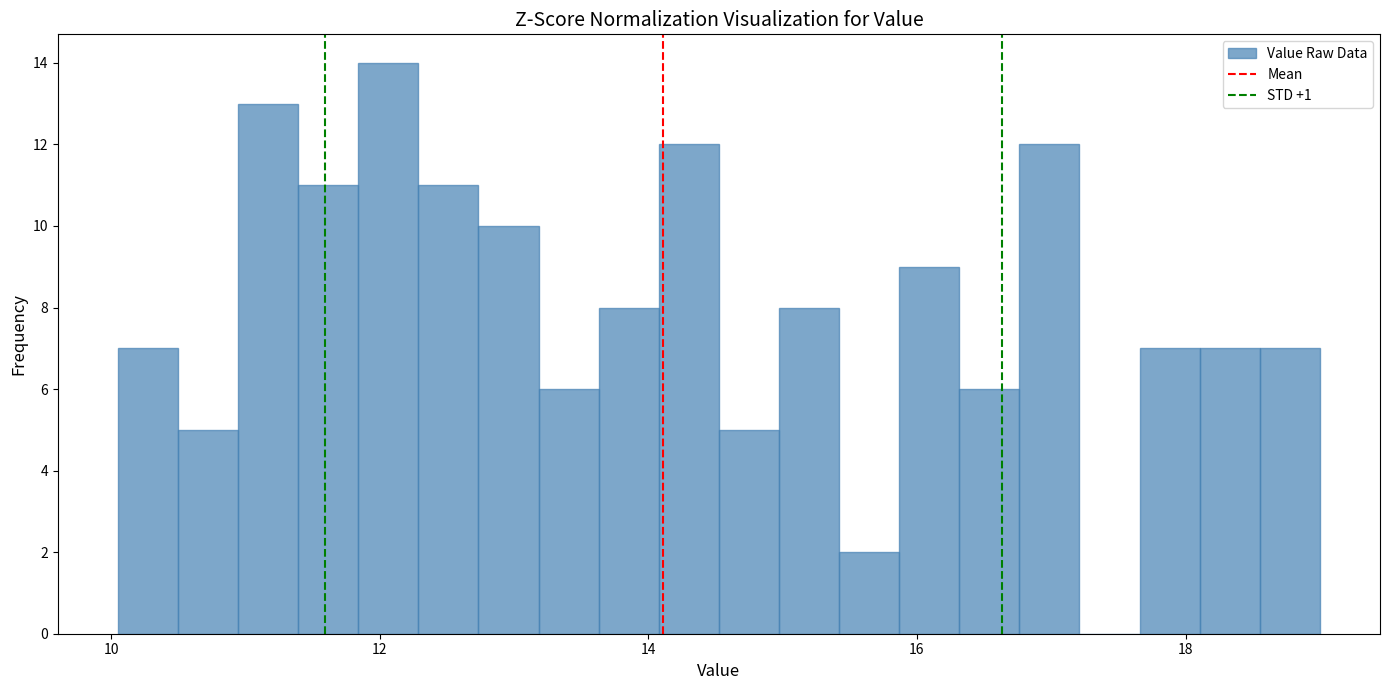

Read against the x-axis, roughly where is the centre of the tallest bar?

12.0